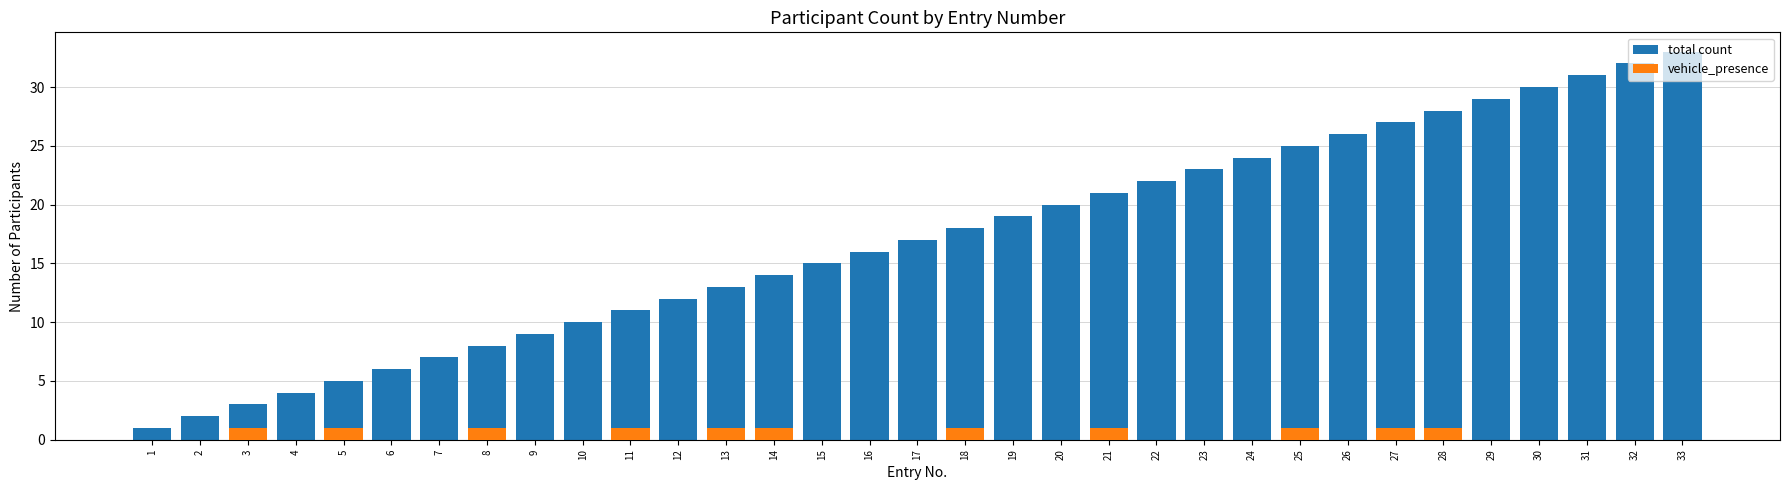

Which series has the largest range (max minus min)?

total count